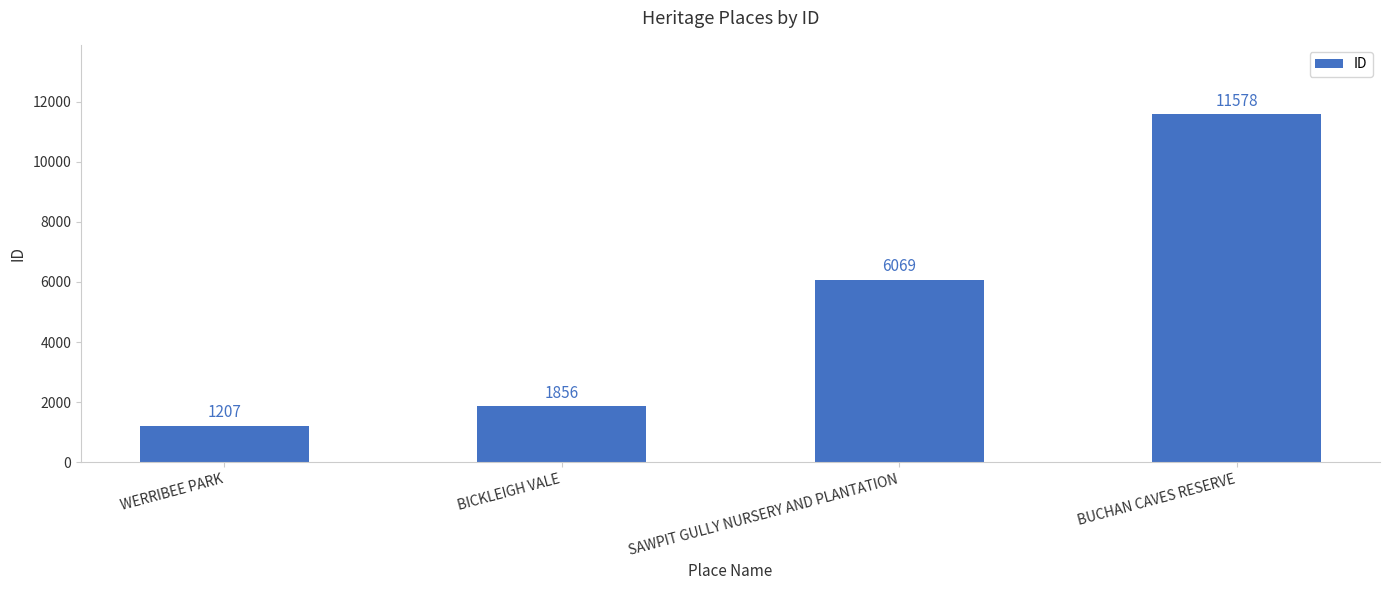

What is the label of the 1st bar from the right?

BUCHAN CAVES RESERVE